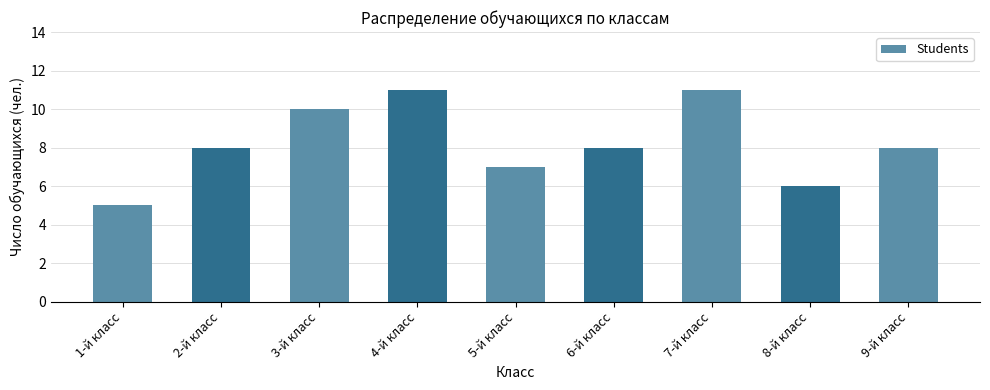

True or false: the data shows 6 at 8-й класс.

True